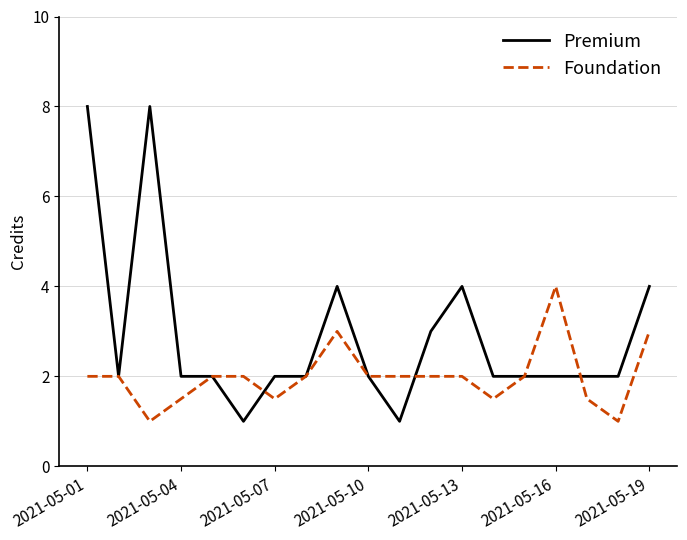

Which series has the largest total across all categories?

Premium